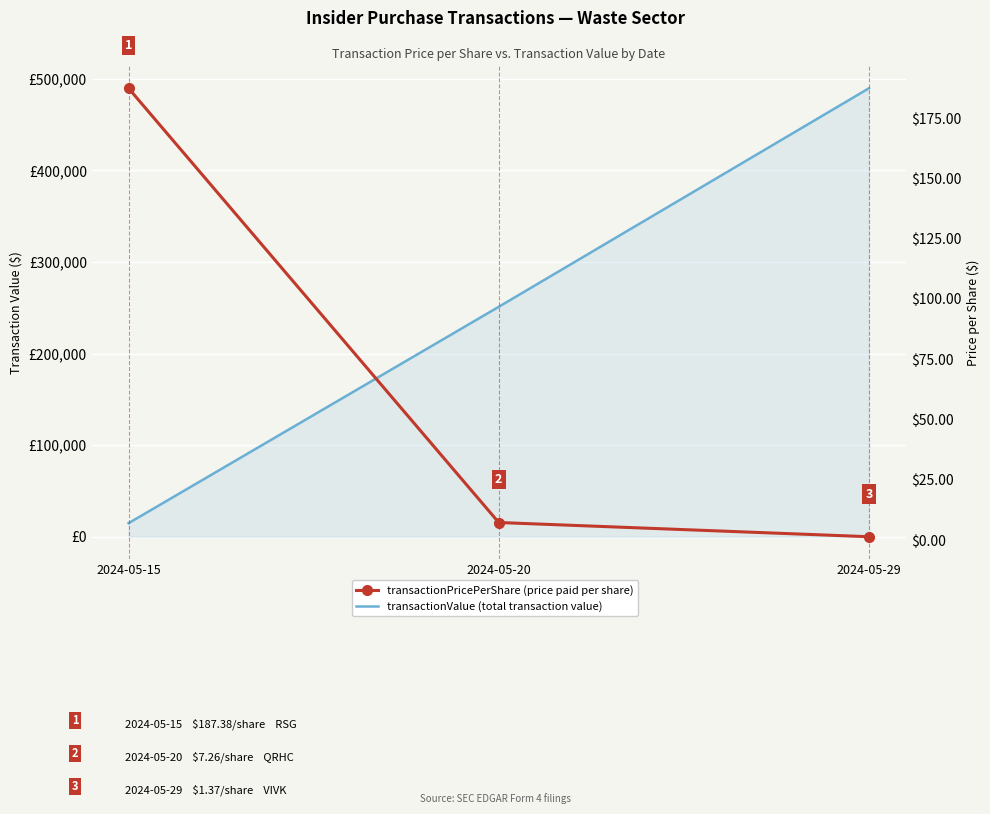

What are all the series names shown in the legend?

transactionValue, transactionPricePerShare